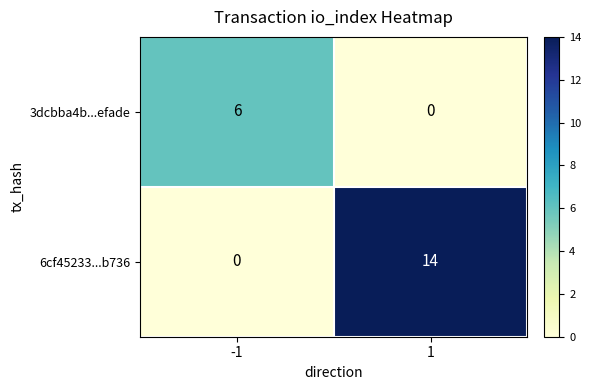

Between -1 and 1, which series saw the biggest shift?

6cf45233...b736